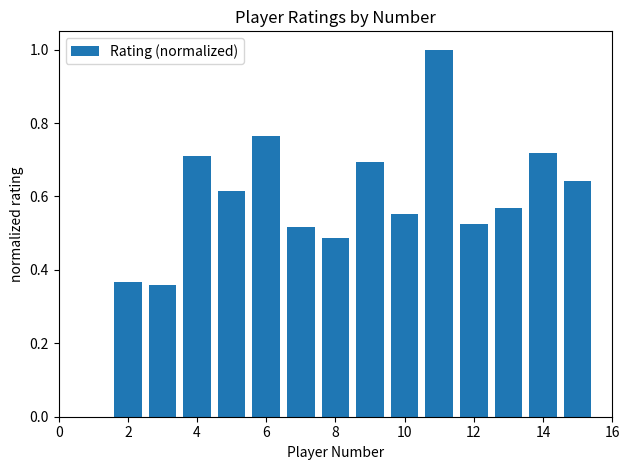

What is the greatest value displayed?

1.0